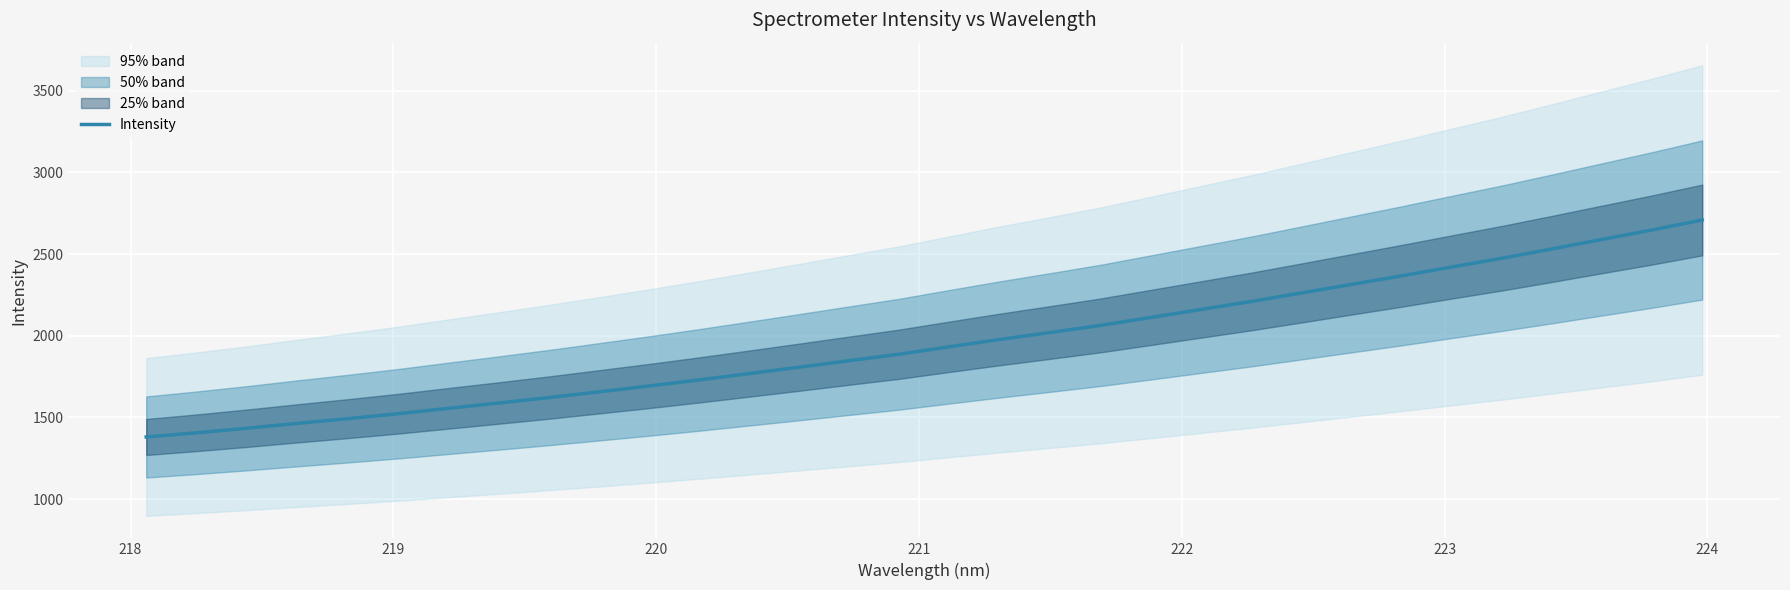

How many lines are shown in the chart?

1